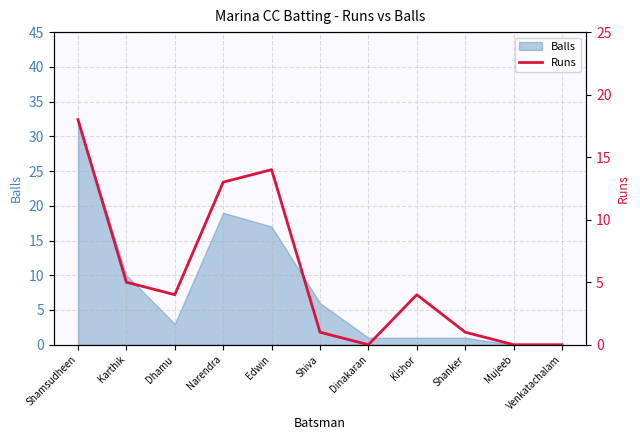

What is the label of the 5th point from the right?

Dinakaran